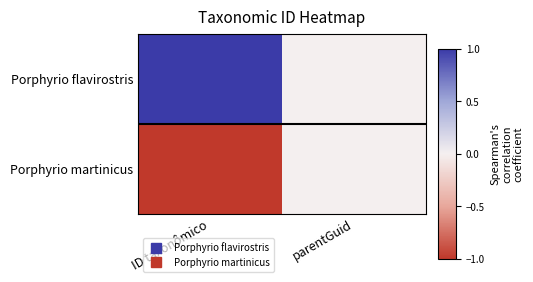

Count the number of categories in the chart.

2